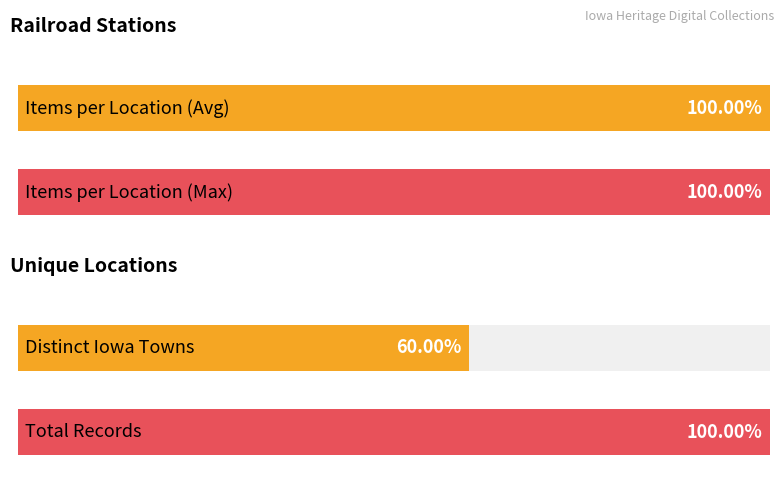

True or false: the data shows 5 at Dumont.

False